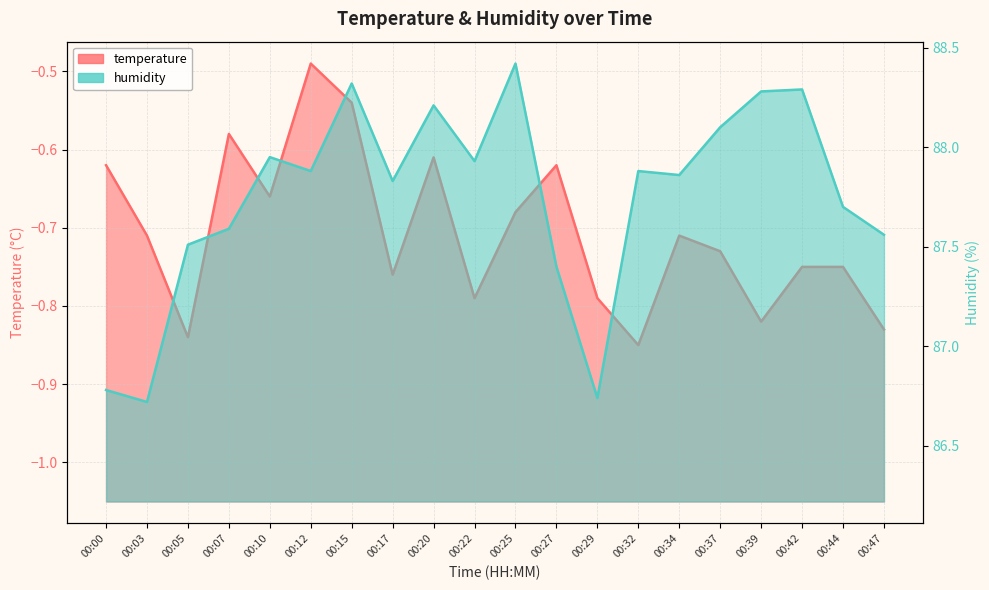

Reading right to left, transcribe all the data shown in this chart.

temperature: 00:47=-0.8	00:44=-0.8	00:42=-0.8	00:39=-0.8	00:37=-0.7	00:34=-0.7	00:32=-0.8	00:29=-0.8	00:27=-0.6	00:25=-0.7	00:22=-0.8	00:20=-0.6	00:17=-0.8	00:15=-0.5	00:12=-0.5	00:10=-0.7	00:07=-0.6	00:05=-0.8	00:03=-0.7	00:00=-0.6
humidity: 00:47=87.6	00:44=87.7	00:42=88.3	00:39=88.3	00:37=88.1	00:34=87.9	00:32=87.9	00:29=86.7	00:27=87.4	00:25=88.4	00:22=87.9	00:20=88.2	00:17=87.8	00:15=88.3	00:12=87.9	00:10=88.0	00:07=87.6	00:05=87.5	00:03=86.7	00:00=86.8